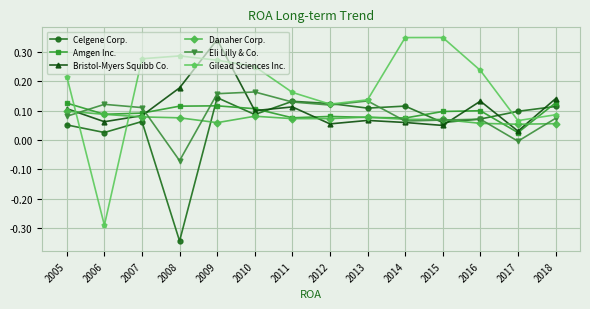

The value of Eli Lilly & Co. at 2017 is -0.0. True or false?

True